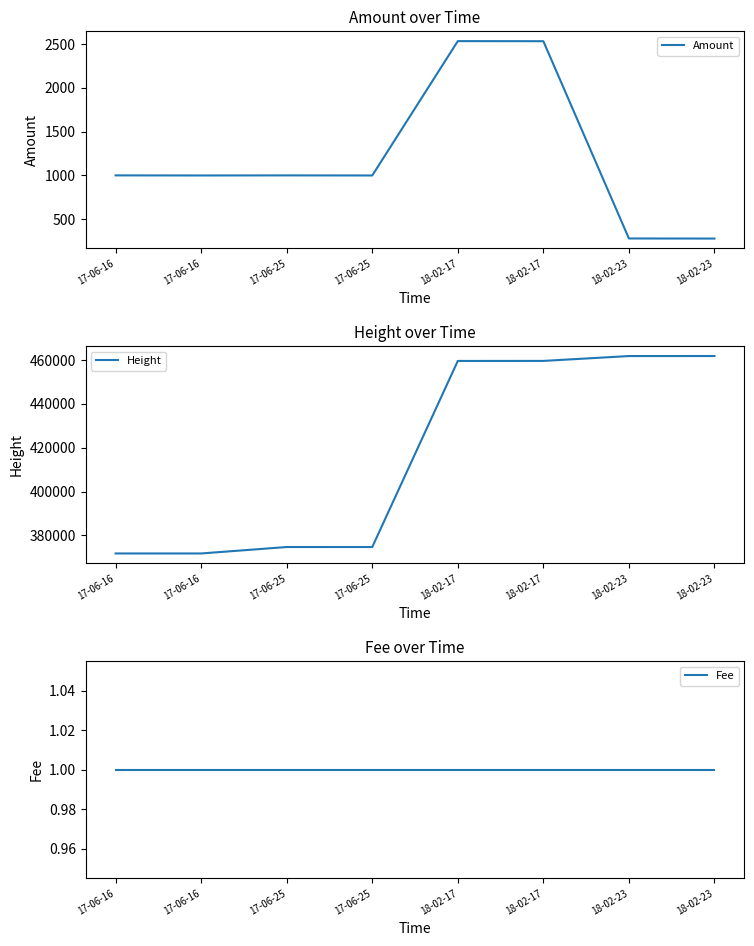

Count the number of categories in the chart.

8